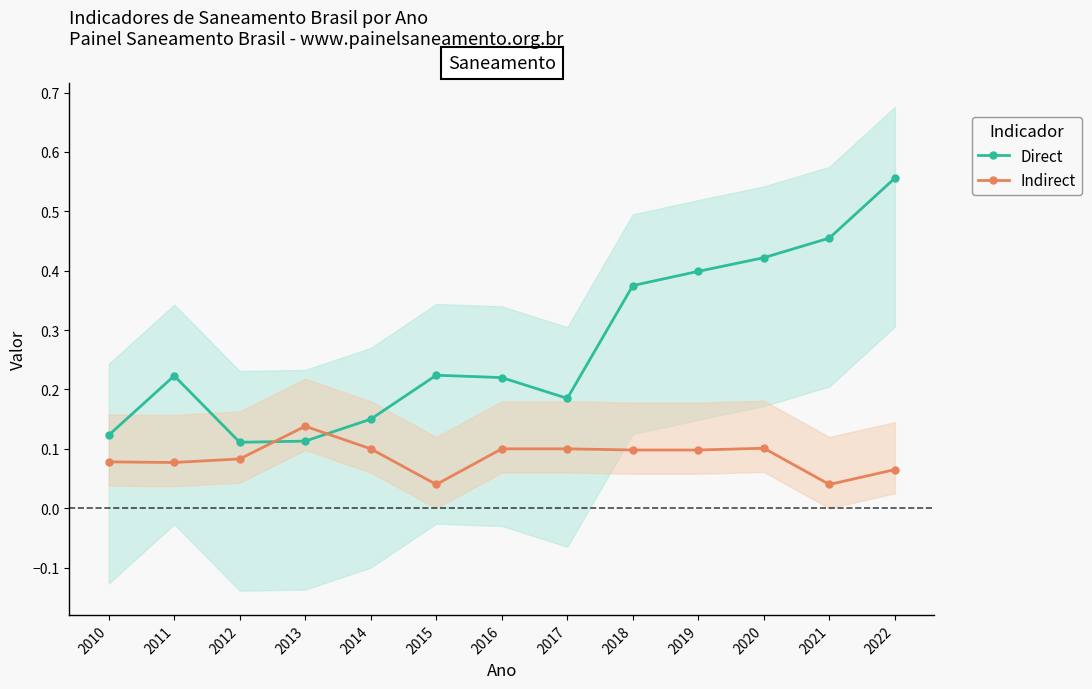

What is the maximum value shown in the chart?

0.6